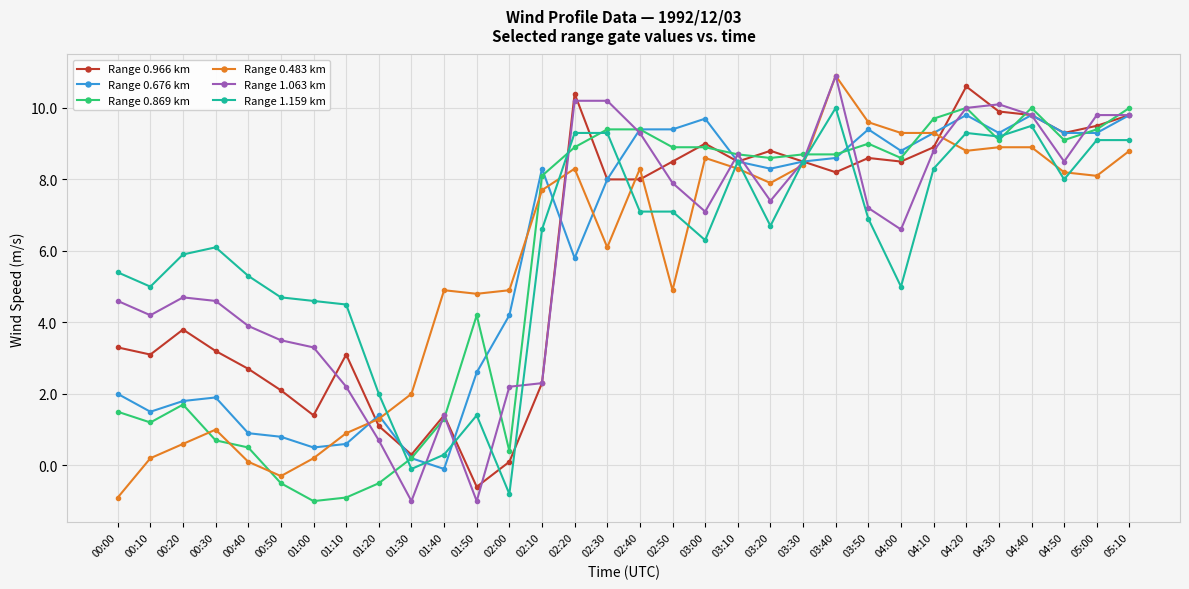

Does the chart display data point markers on the line(s)?

Yes